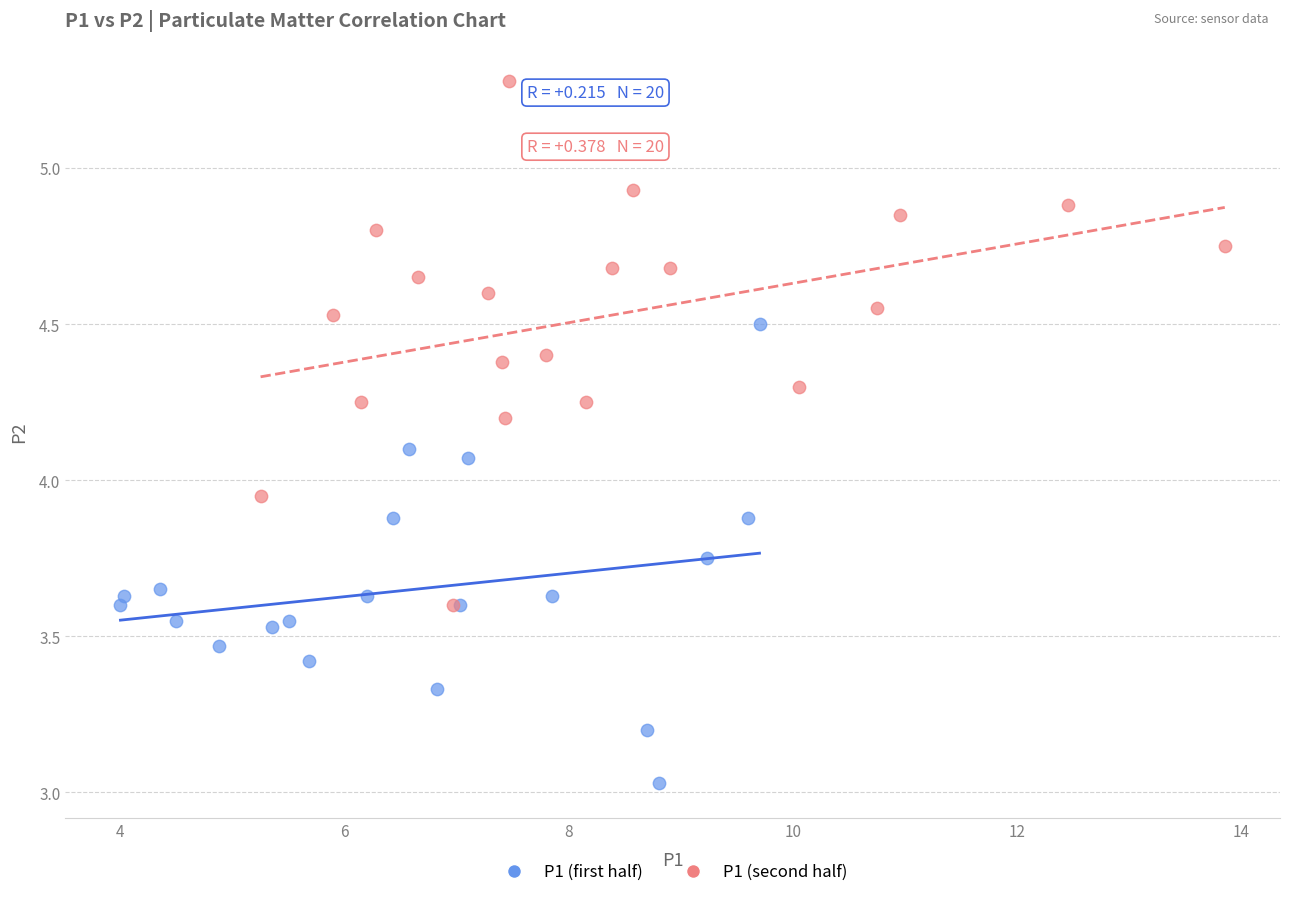

Which series contains the lowest Y value?

P1 (first half)